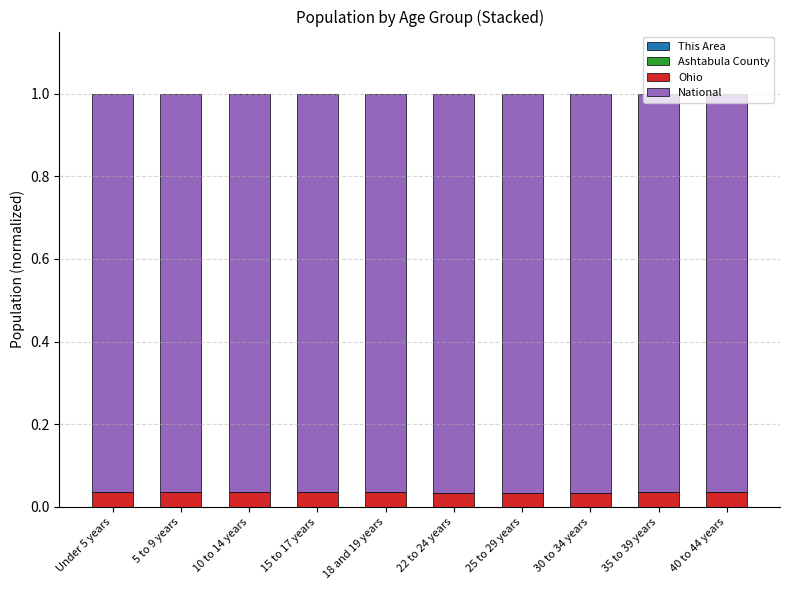

How many series are shown in this chart?

4